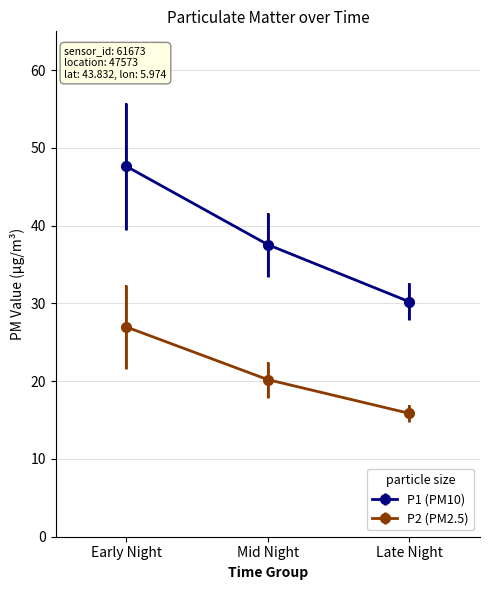

At which label does P1 (PM10) reach its minimum?

Late Night